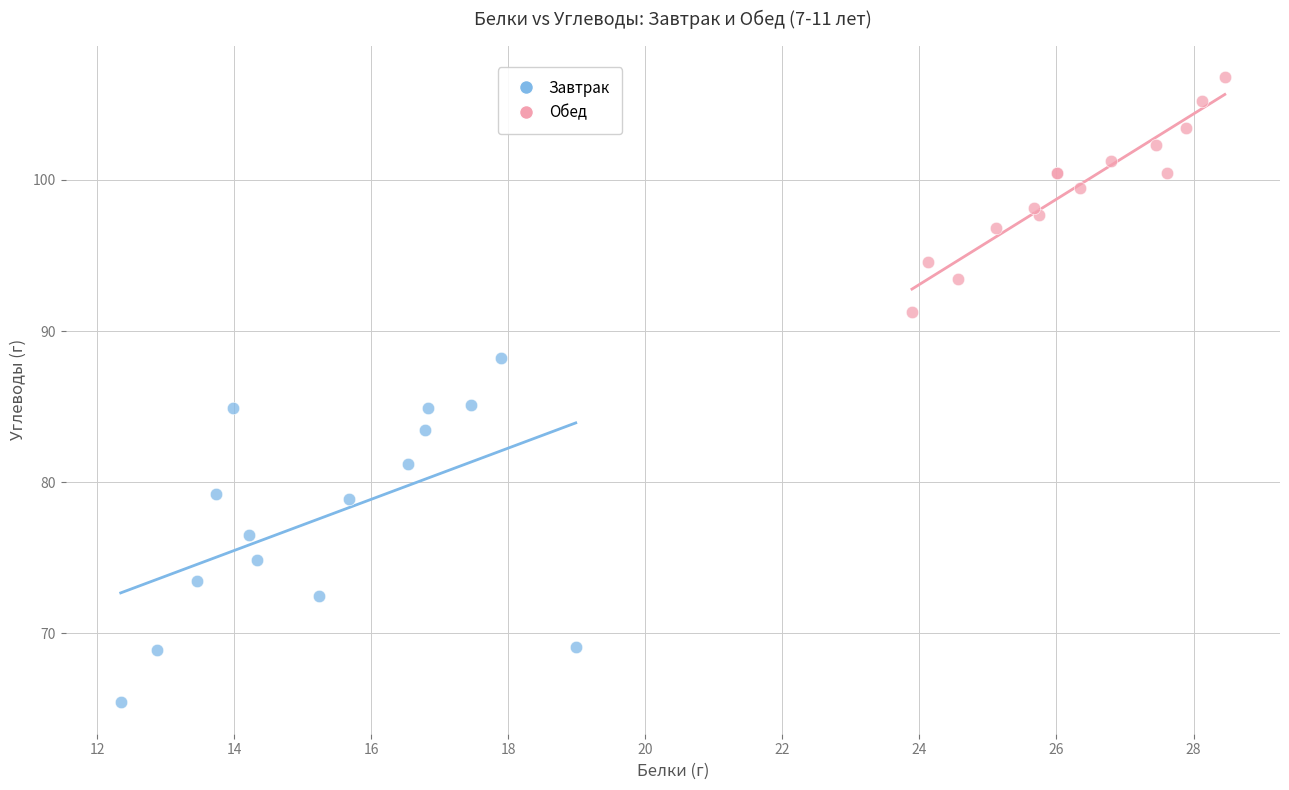

Which series reaches the minimum Y coordinate?

Завтрак